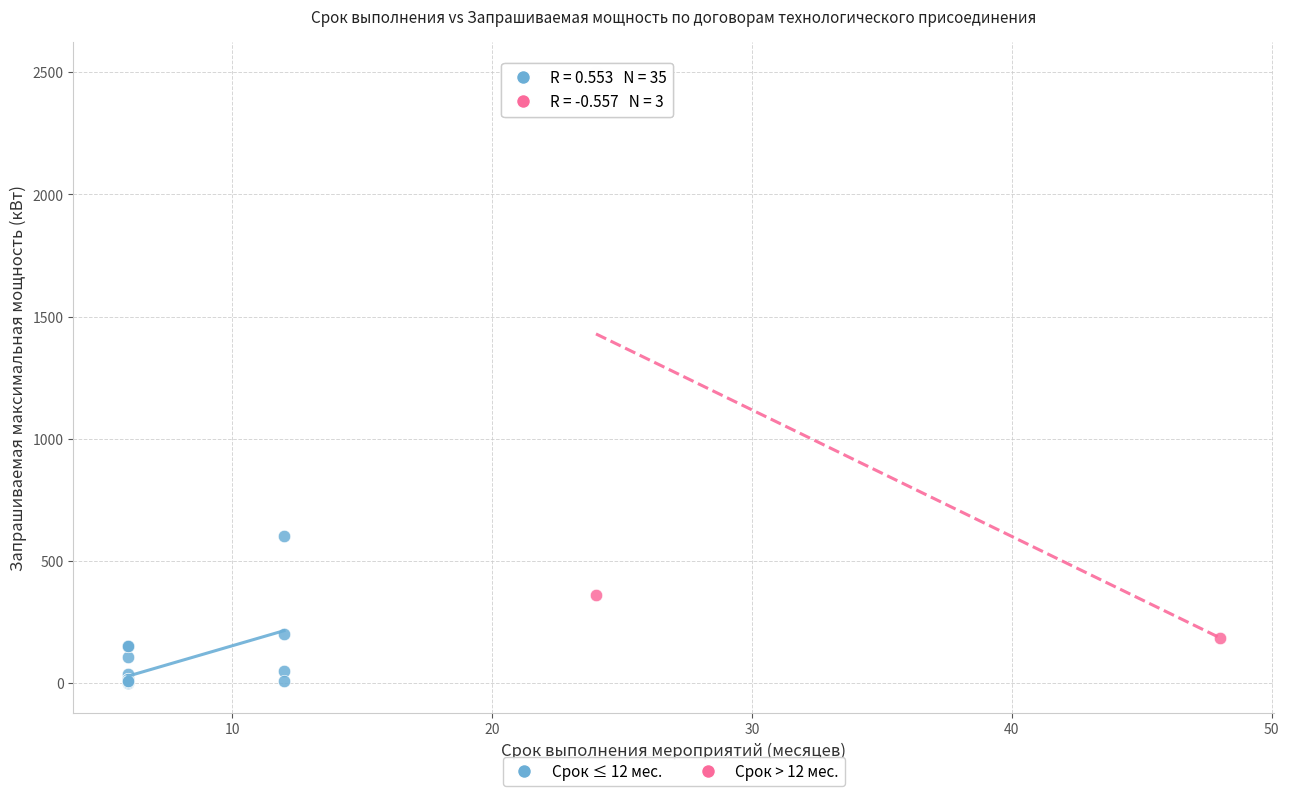

Which series reaches the maximum Y coordinate?

Срок > 12 мес.